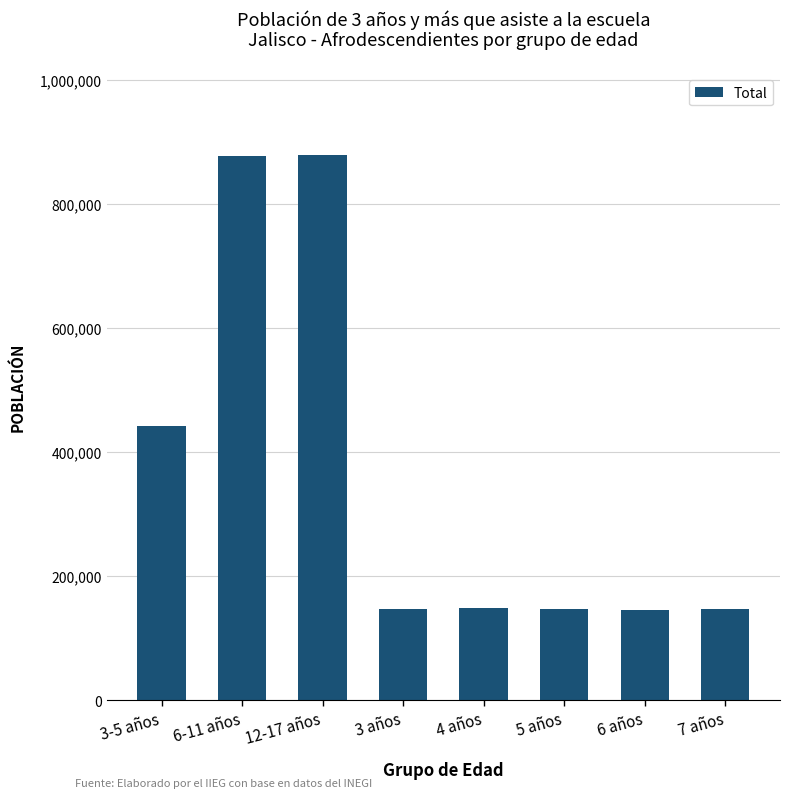

What is the sum of the values at 7 años and 3-5 años?

588915